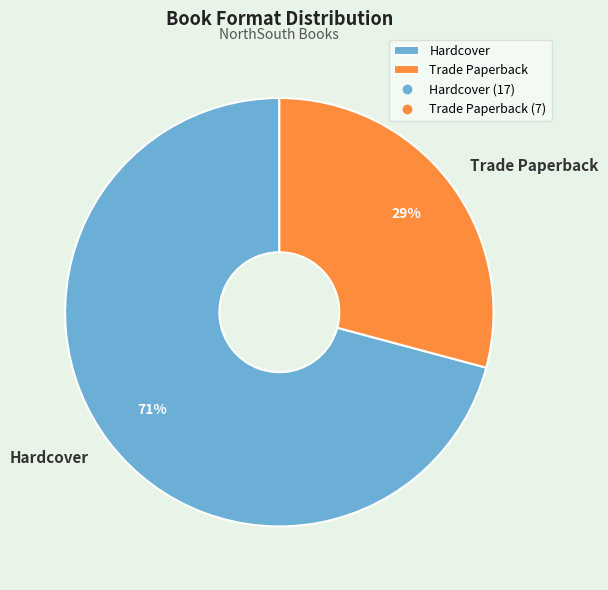

What is the majority slice?

Hardcover